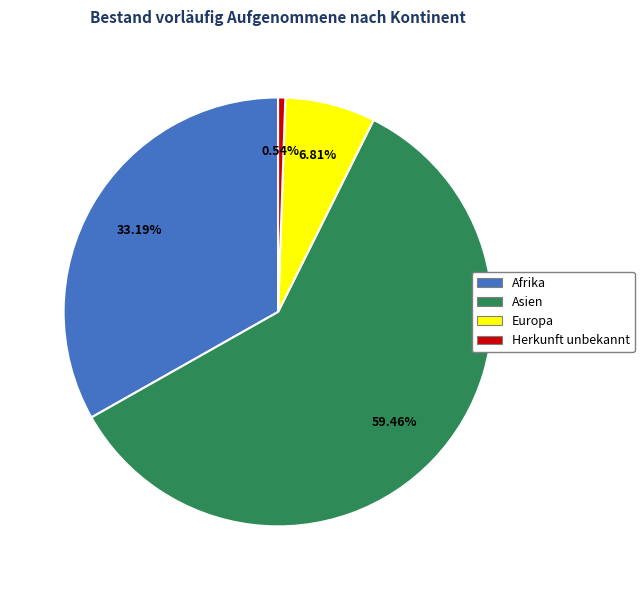

Count the number of slices in the pie.

4